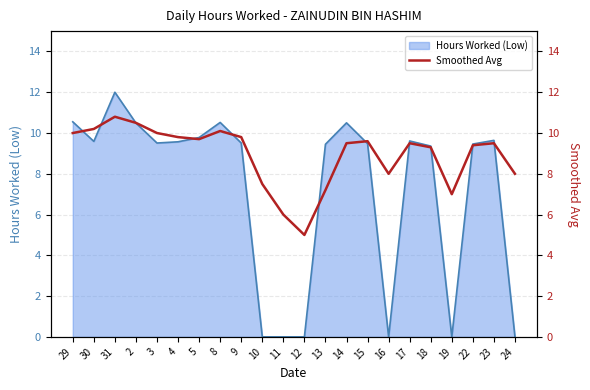

Reading right to left, extract all data points from this chart.

24=8.0	23=9.5	22=9.4	19=7.0	18=9.3	17=9.5	16=8.0	15=9.6	14=9.5	13=7.2	12=5.0	11=6.0	10=7.5	9=9.8	8=10.1	5=9.7	4=9.8	3=10.0	2=10.5	31=10.8	30=10.2	29=10.0